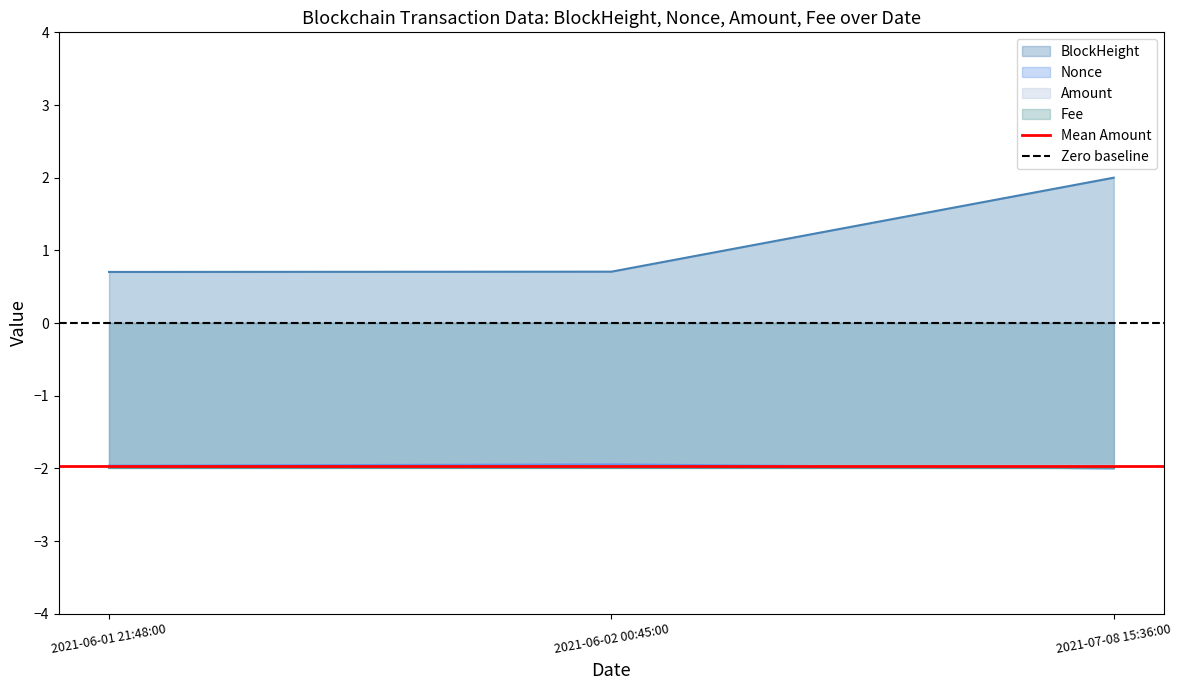

Is it true that Mean Amount equals -2.0 at 2021-06-01 21:48:00?

True